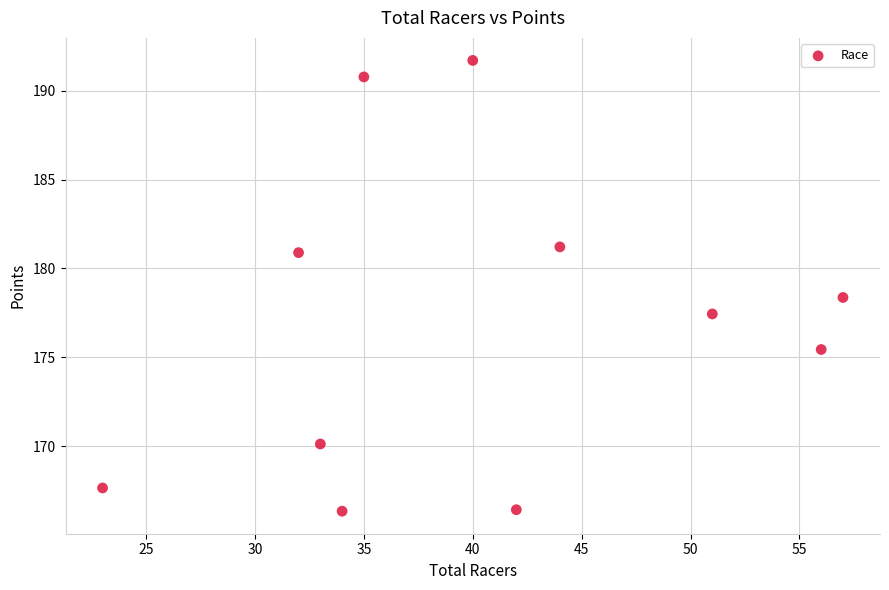

What is the average Y value?

176.9